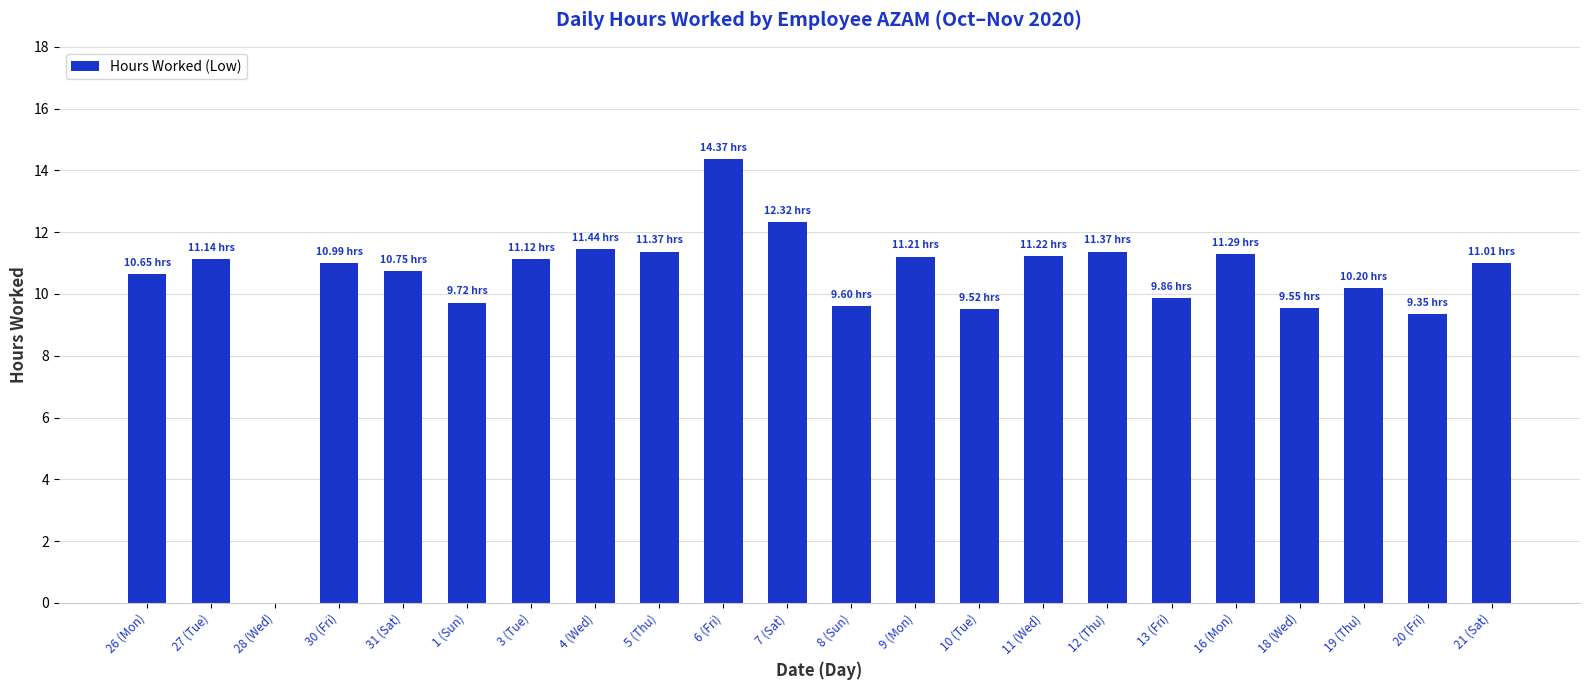

What is the sum of all values?

228.1